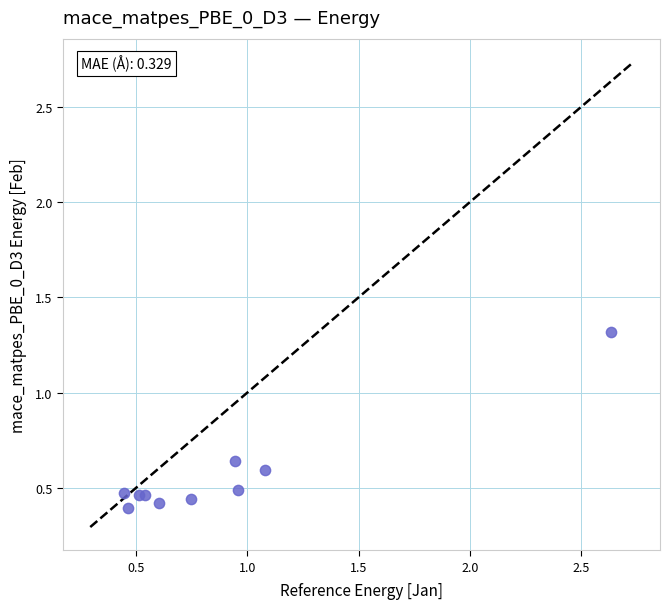

What is the range of X values (max minus min)?

2.2